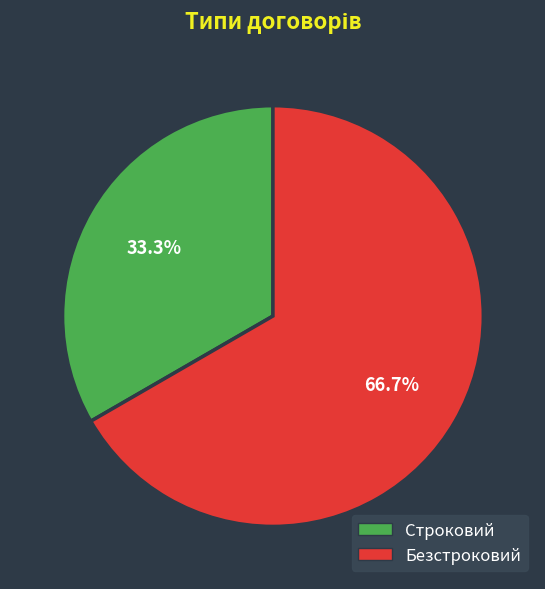

How many segments does this pie chart have?

2